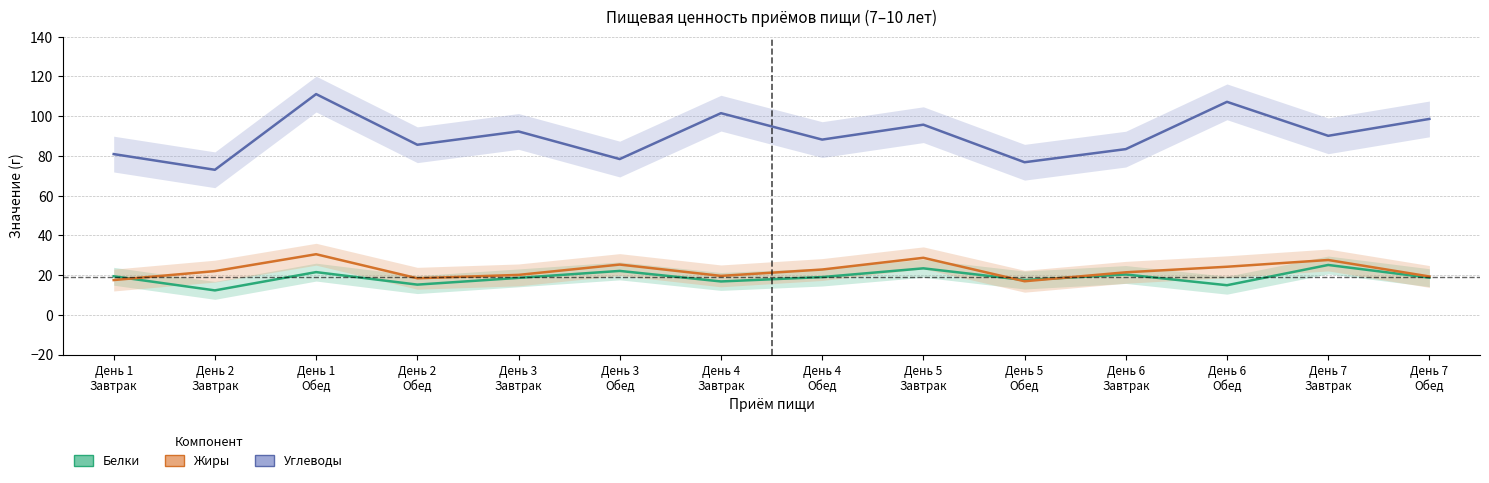

How many data points in Белки are above 19?

6